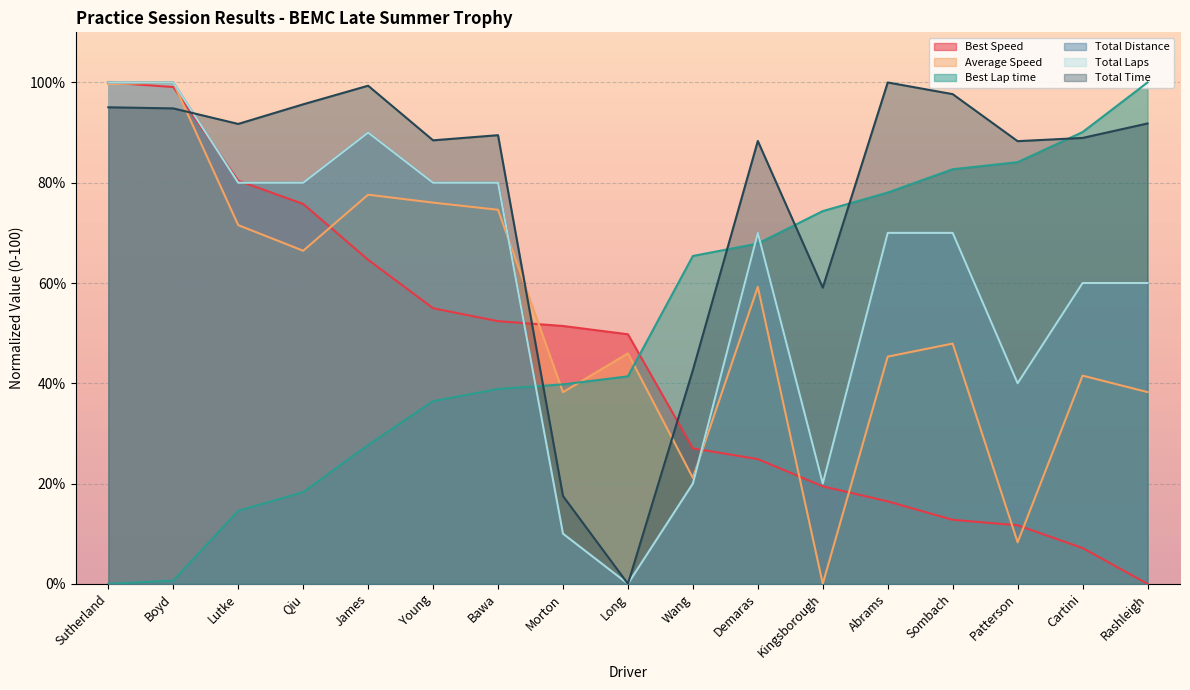

Reading left to right, transcribe all the data shown in this chart.

Total Laps: Sutherland=100.0	Boyd=100.0	Lutke=80.0	Qiu=80.0	James=90.0	Young=80.0	Bawa=80.0	Morton=10.0	Long=0.0	Wang=20.0	Demaras=70.0	Kingsborough=20.0	Abrams=70.0	Sombach=70.0	Patterson=40.0	Cartini=60.0	Rashleigh=60.0
Total Time: Sutherland=95.0	Boyd=94.8	Lutke=91.7	Qiu=95.6	James=99.4	Young=88.5	Bawa=89.5	Morton=17.5	Long=0.0	Wang=42.6	Demaras=88.3	Kingsborough=59.1	Abrams=100.0	Sombach=97.7	Patterson=88.3	Cartini=88.9	Rashleigh=91.8
Best Lap time: Sutherland=0.0	Boyd=0.6	Lutke=14.6	Qiu=18.3	James=27.7	Young=36.4	Bawa=38.9	Morton=39.8	Long=41.4	Wang=65.4	Demaras=67.9	Kingsborough=74.3	Abrams=78.0	Sombach=82.7	Patterson=84.1	Cartini=90.1	Rashleigh=100.0
Best Speed: Sutherland=100.0	Boyd=99.1	Lutke=80.4	Qiu=75.8	James=64.6	Young=55.0	Bawa=52.4	Morton=51.4	Long=49.8	Wang=27.0	Demaras=24.9	Kingsborough=19.4	Abrams=16.4	Sombach=12.8	Patterson=11.7	Cartini=7.1	Rashleigh=0.0
Average Speed: Sutherland=99.7	Boyd=100.0	Lutke=71.5	Qiu=66.4	James=77.6	Young=76.0	Bawa=74.6	Morton=38.2	Long=46.0	Wang=21.1	Demaras=59.2	Kingsborough=0.0	Abrams=45.3	Sombach=47.9	Patterson=8.3	Cartini=41.5	Rashleigh=38.2
Total Distance: Sutherland=100.0	Boyd=100.0	Lutke=80.0	Qiu=80.0	James=90.0	Young=80.0	Bawa=80.0	Morton=10.0	Long=0.0	Wang=20.0	Demaras=70.0	Kingsborough=20.0	Abrams=70.0	Sombach=70.0	Patterson=40.0	Cartini=60.0	Rashleigh=60.0